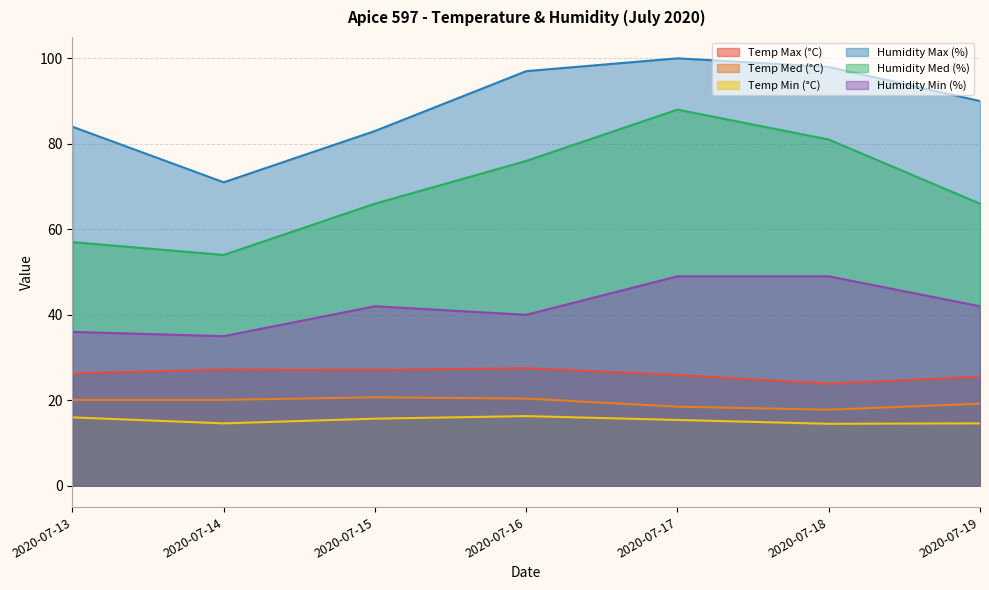

Reading left to right, what are all the values shown in this chart?

Temp Max (°C): 26.3	27.2	27.1	27.5	25.9	23.9	25.5
Temp Med (°C): 20.1	20.1	20.7	20.4	18.5	17.8	19.2
Temp Min (°C): 16.0	14.6	15.7	16.3	15.4	14.5	14.6
Humidity Max (%): 84.0	71.0	83.0	97.0	100.0	98.0	90.0
Humidity Med (%): 57.0	54.0	66.0	76.0	88.0	81.0	66.0
Humidity Min (%): 36.0	35.0	42.0	40.0	49.0	49.0	42.0